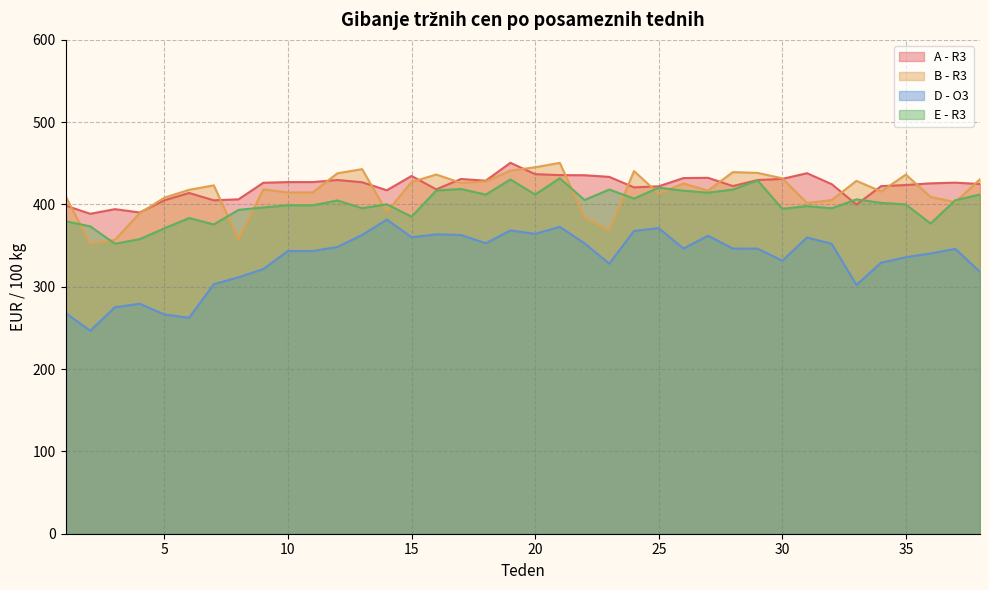

How many interior local valleys does the D - O3 series have?

9